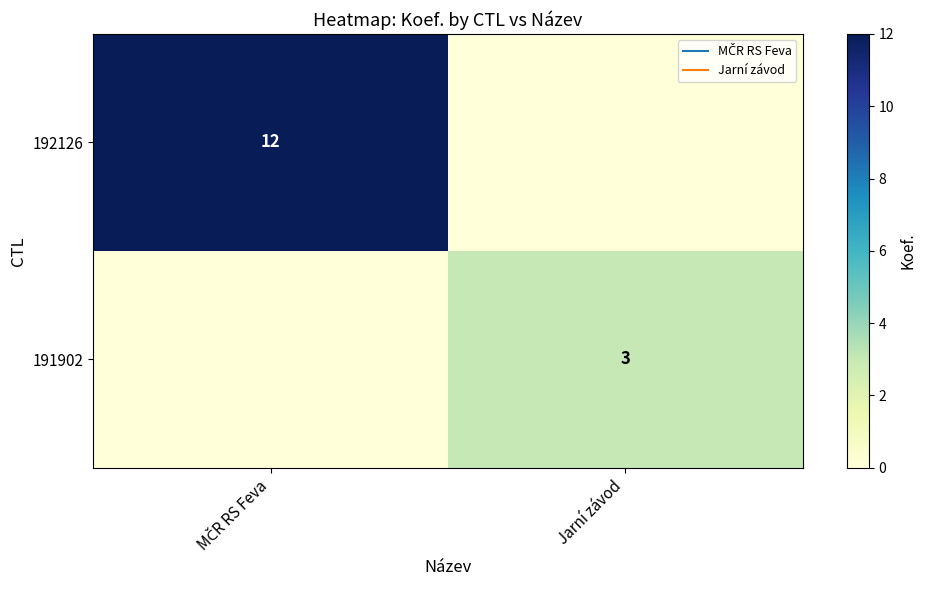

How many series are shown in this chart?

2